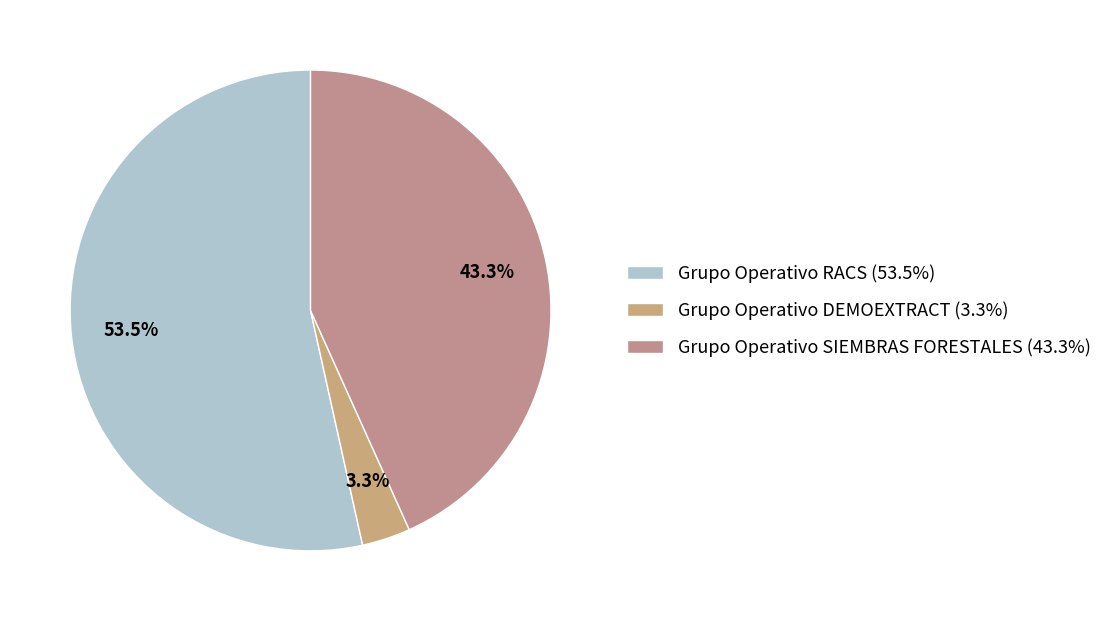

How many segments does this pie chart have?

3